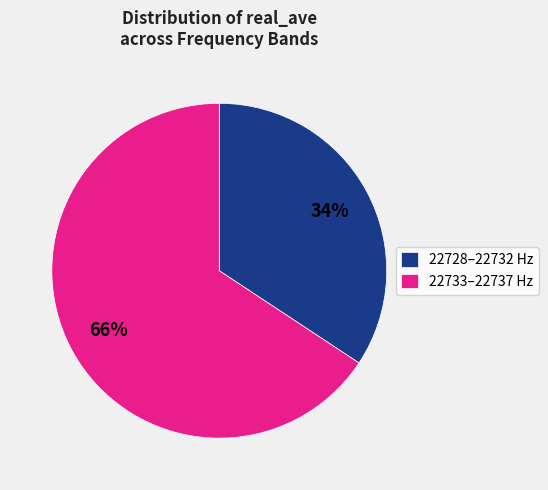

How many slices are in this pie chart?

2